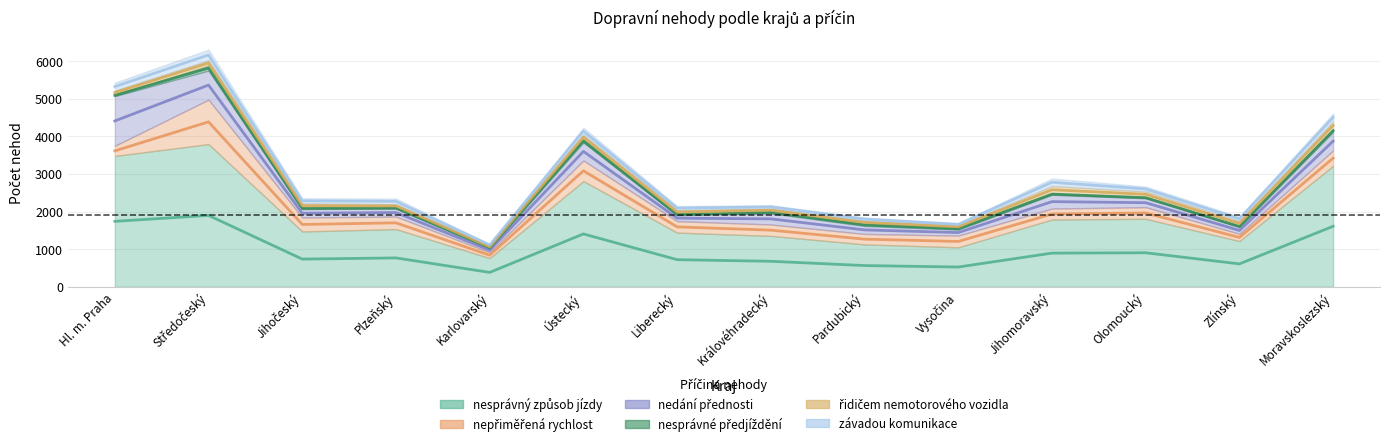

At which category is the sum across all series the highest?

Středočeský